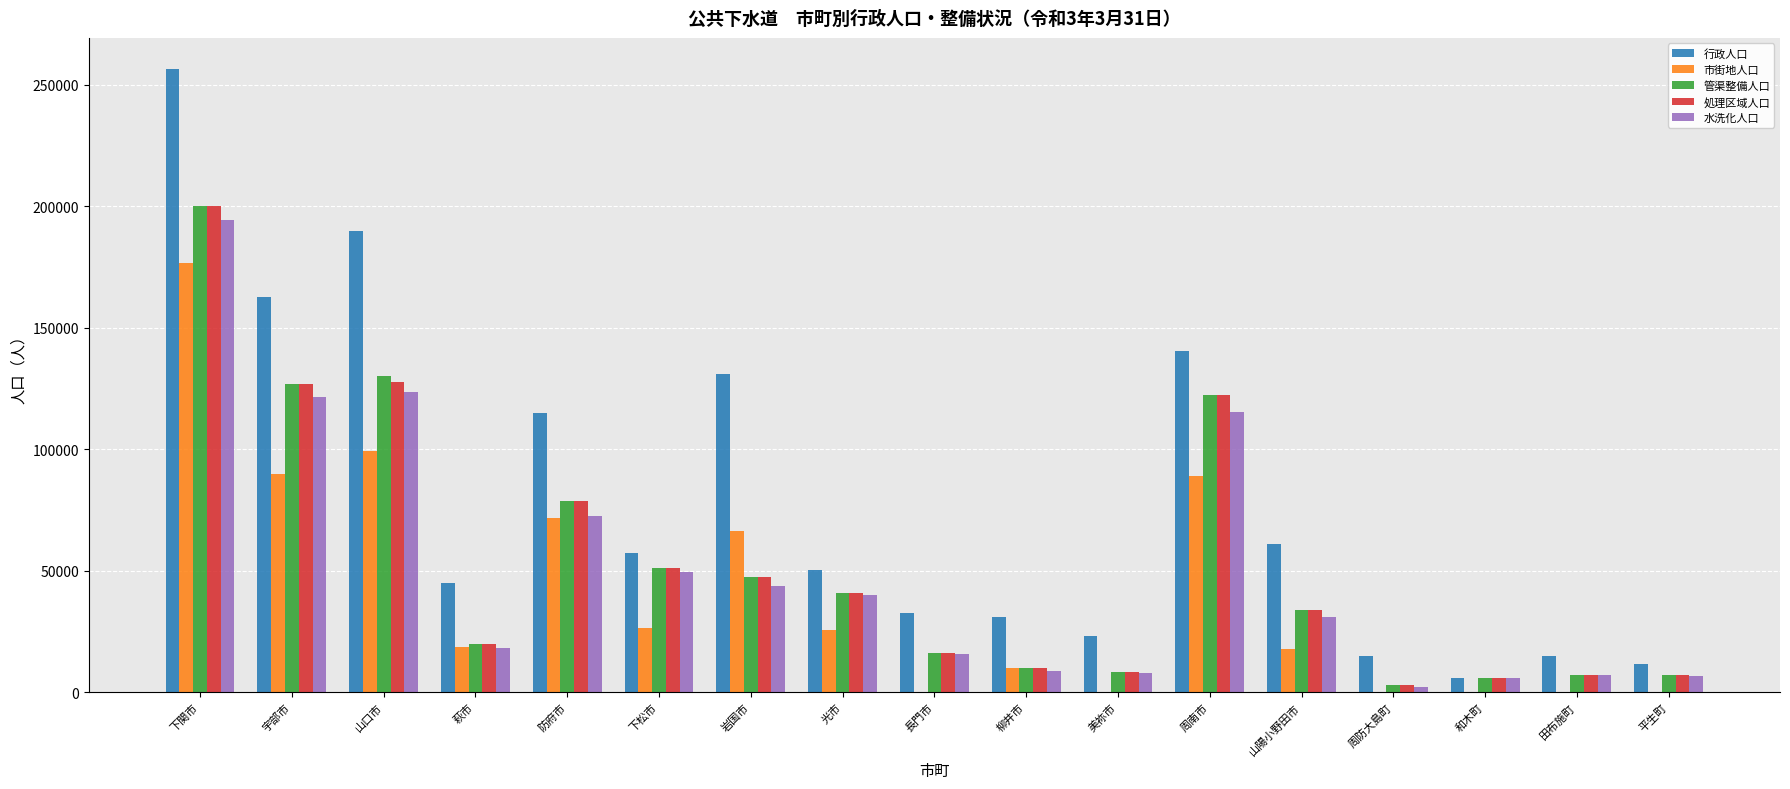

What are all the series names shown in the legend?

行政人口, 市街地人口, 管渠整備人口, 処理区域人口, 水洗化人口